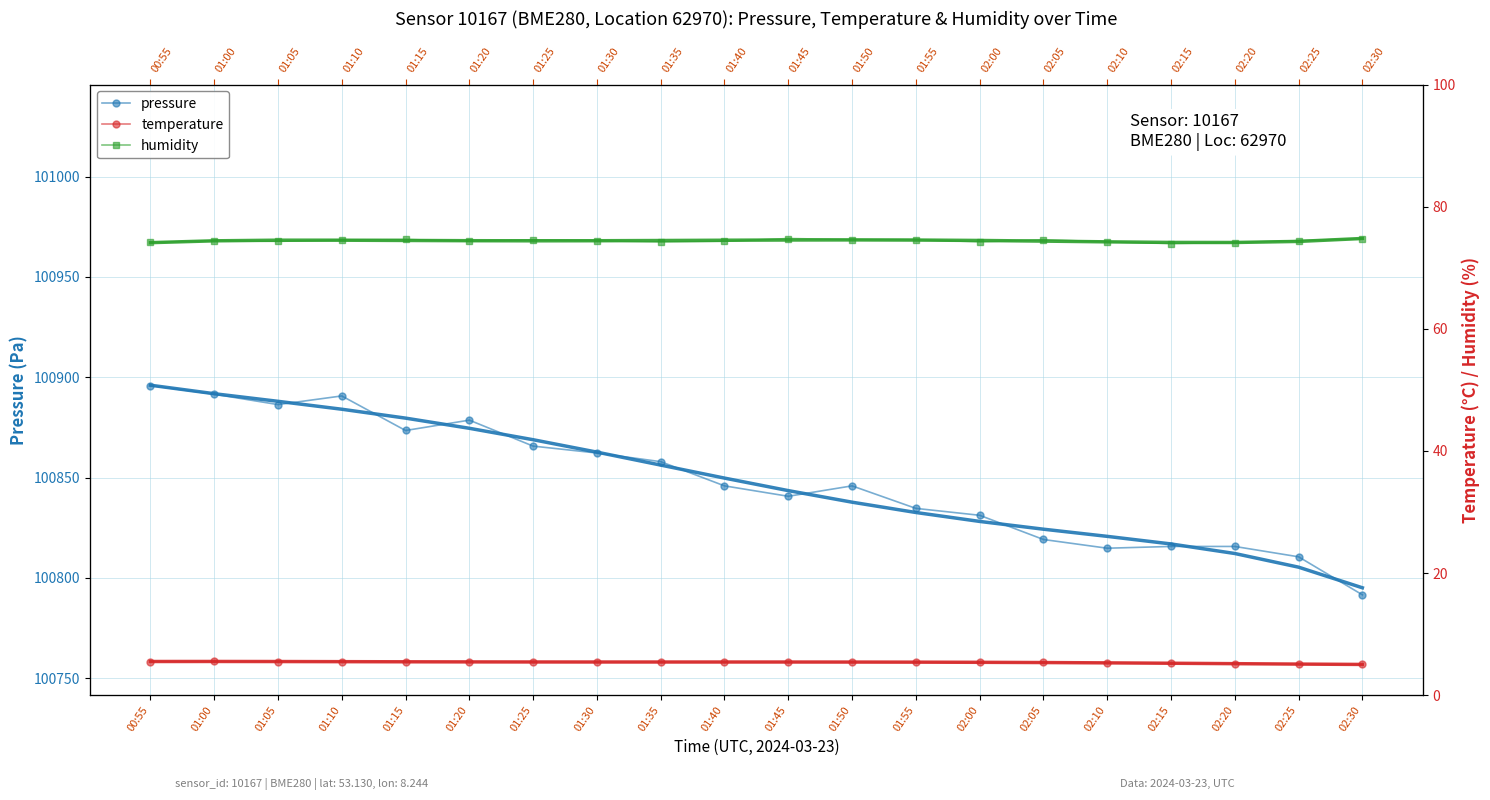

How many lines are shown in the chart?

3